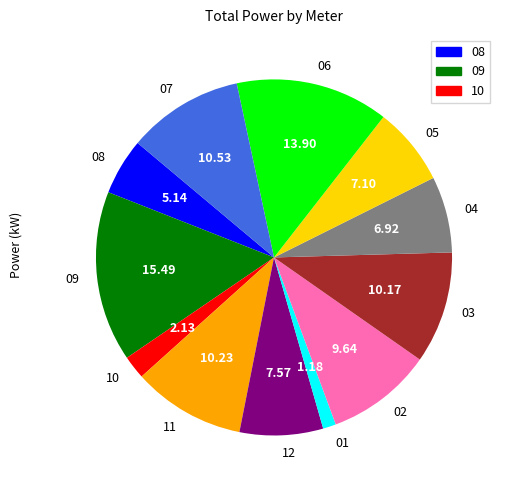

Do 08 and 09 together represent more than half of the pie?

No